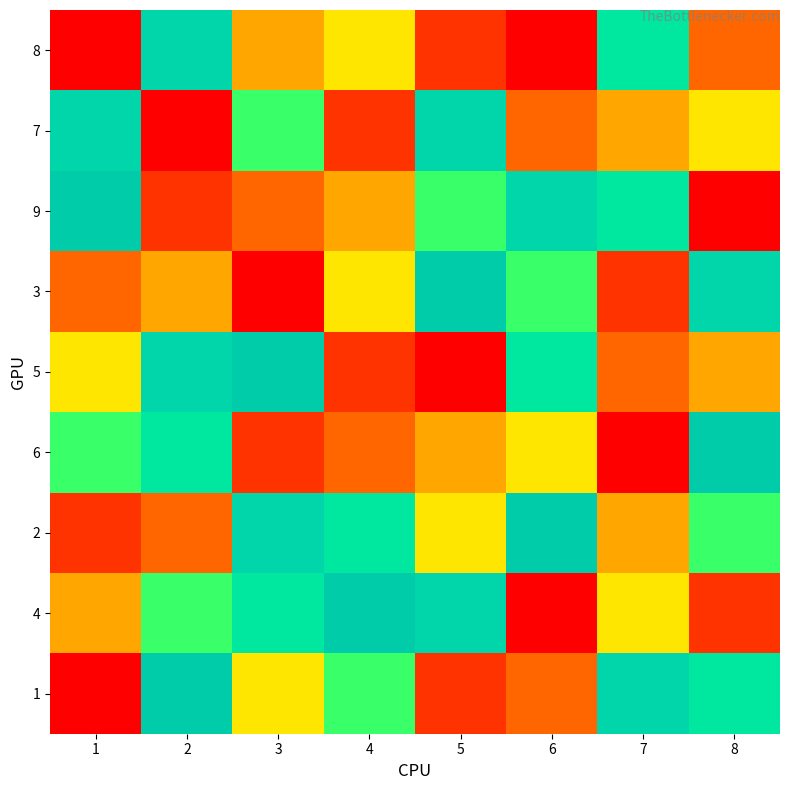

What is the spread (max minus min) of values at 2?

8